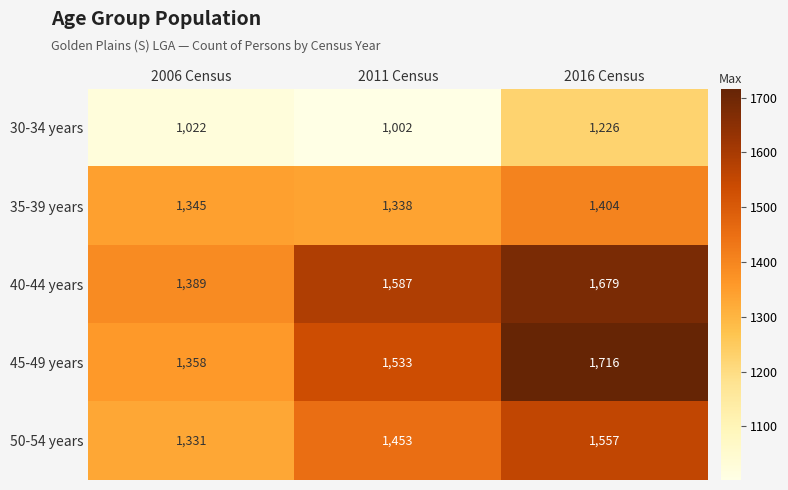

Which series changed the most between 2006 Census and 2011 Census?

40-44 years